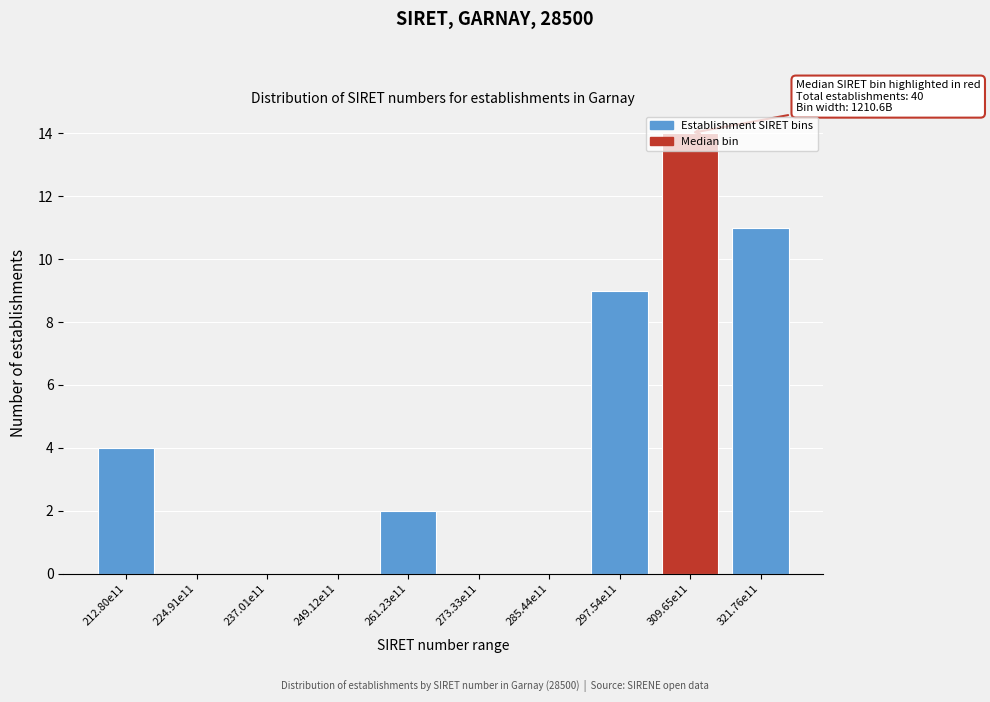

Between 261.23e11 and 273.33e11, which is larger?

261.23e11